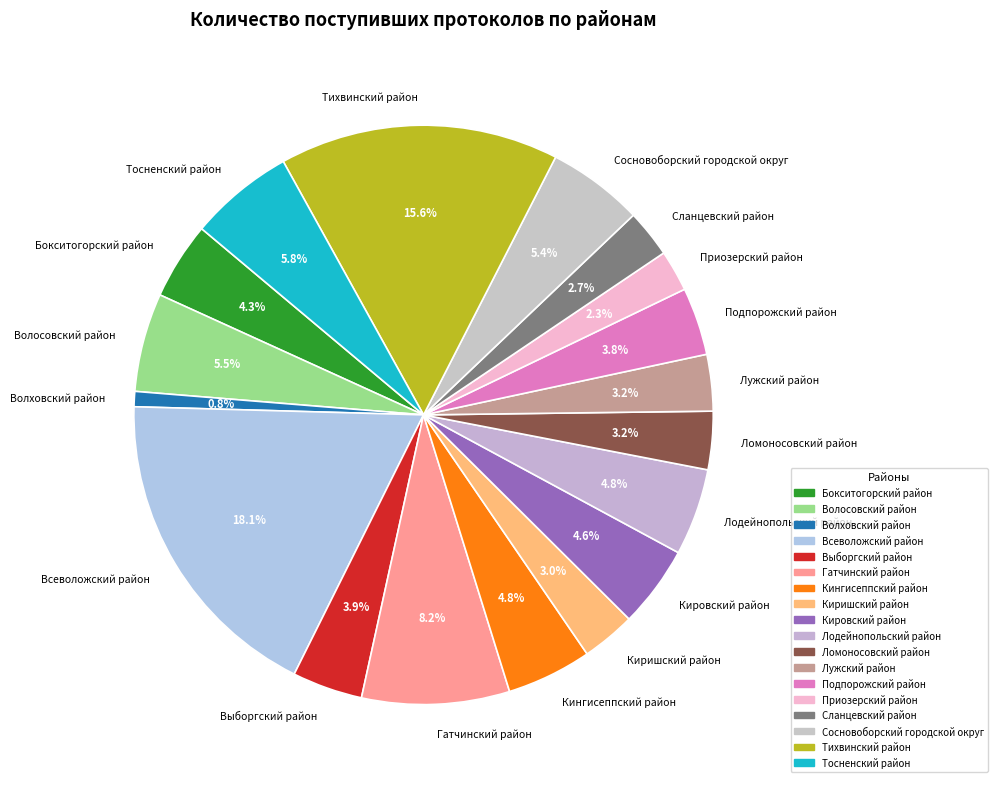

To the nearest percent, what portion does Сосновоборский городской округ represent?

5%